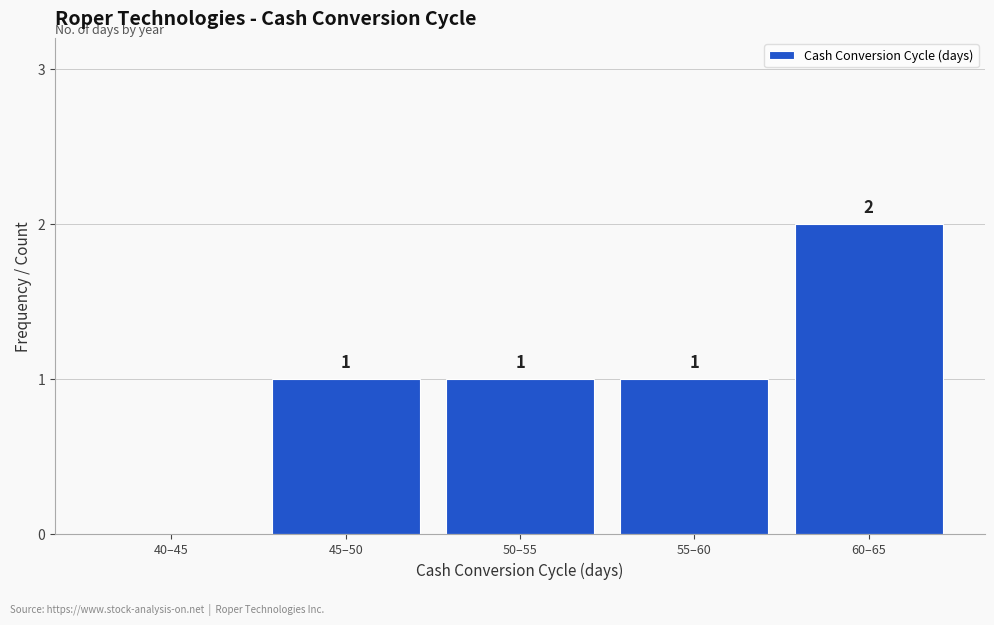

Reading left to right, what are all the values shown in this chart?

40–45=0	45–50=1	50–55=1	55–60=1	60–65=2